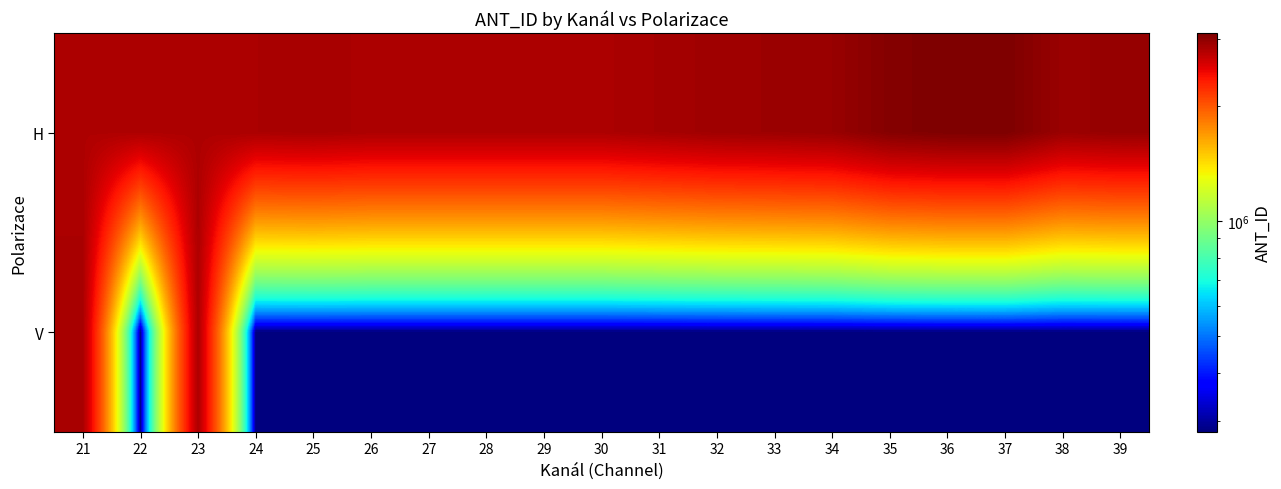

What is the maximum value shown in the chart?

3103552.0